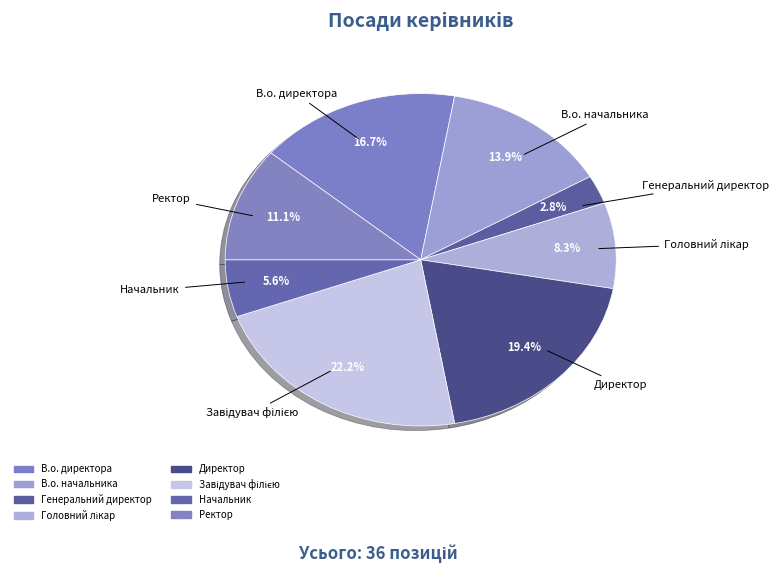

Do Головний лікар and Ректор together represent more than half of the pie?

No